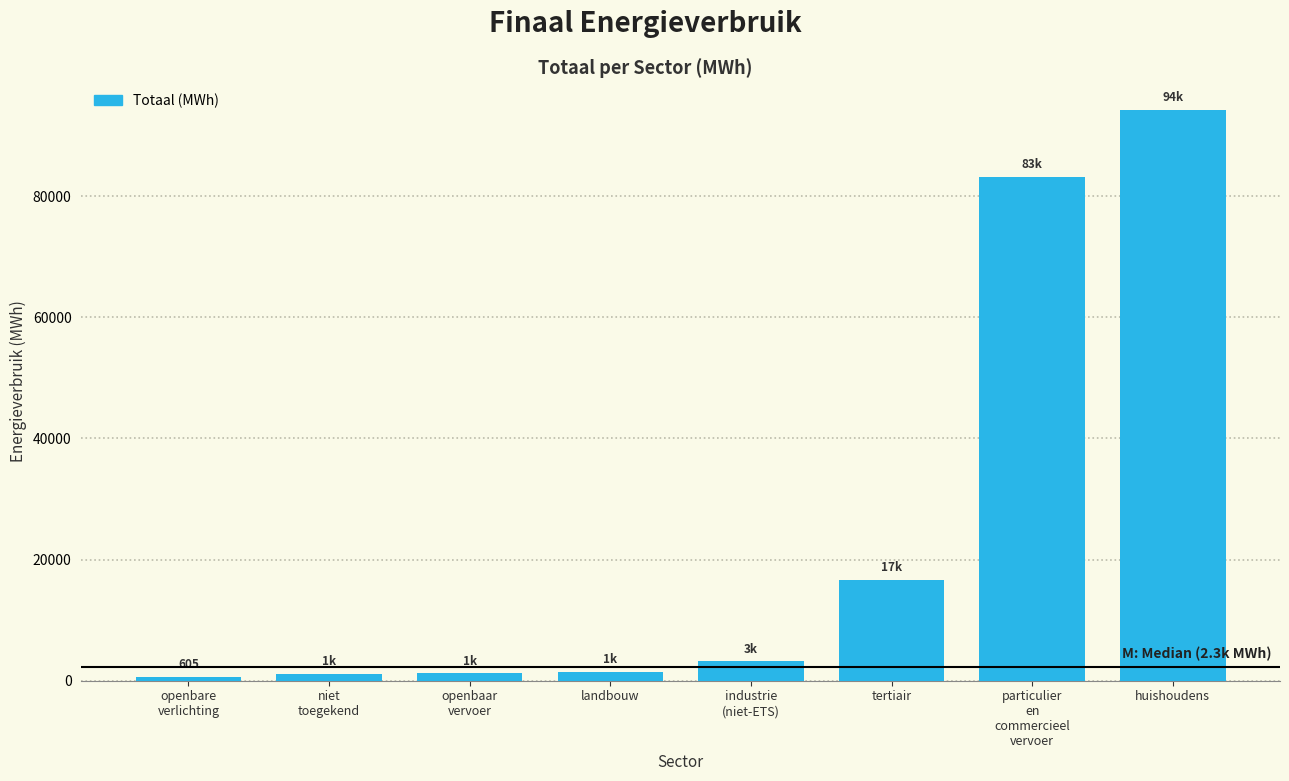

What is the difference between the maximum and minimum values?

93690.7